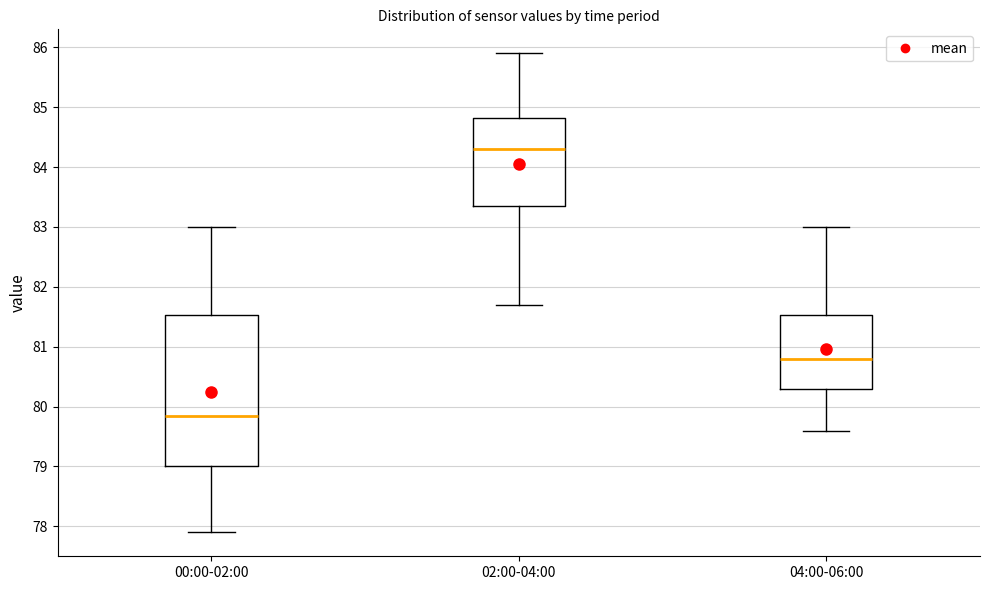

Which box is the tallest, from its lower edge to its upper edge?

00:00-02:00